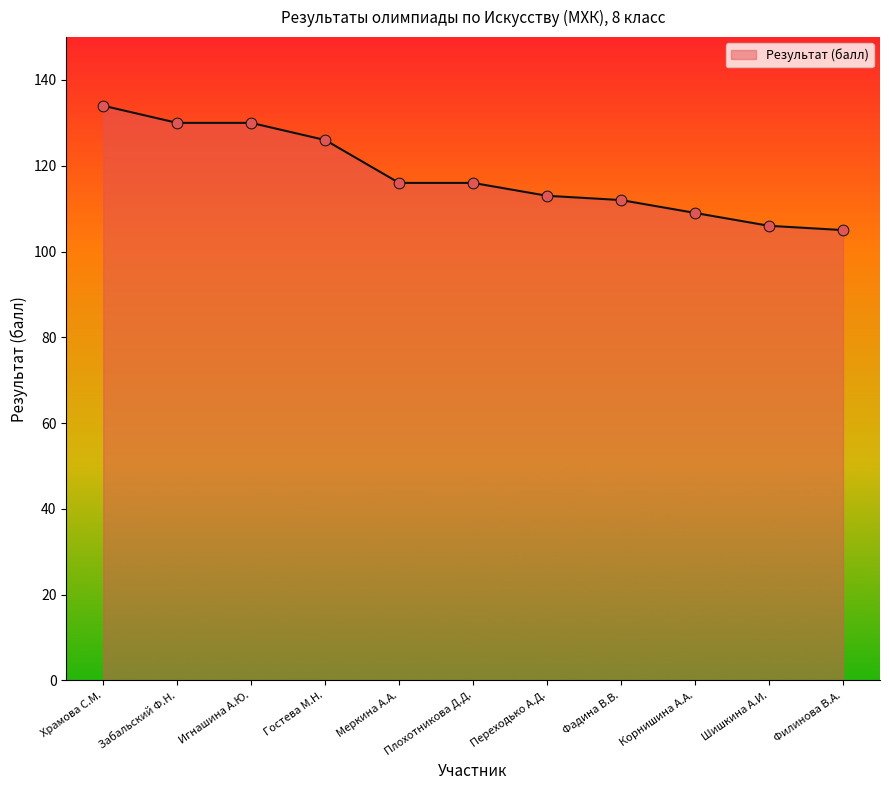

Approximately how many times larger is the value at Храмова С.М. compared to Филинова В.А.?

1.3